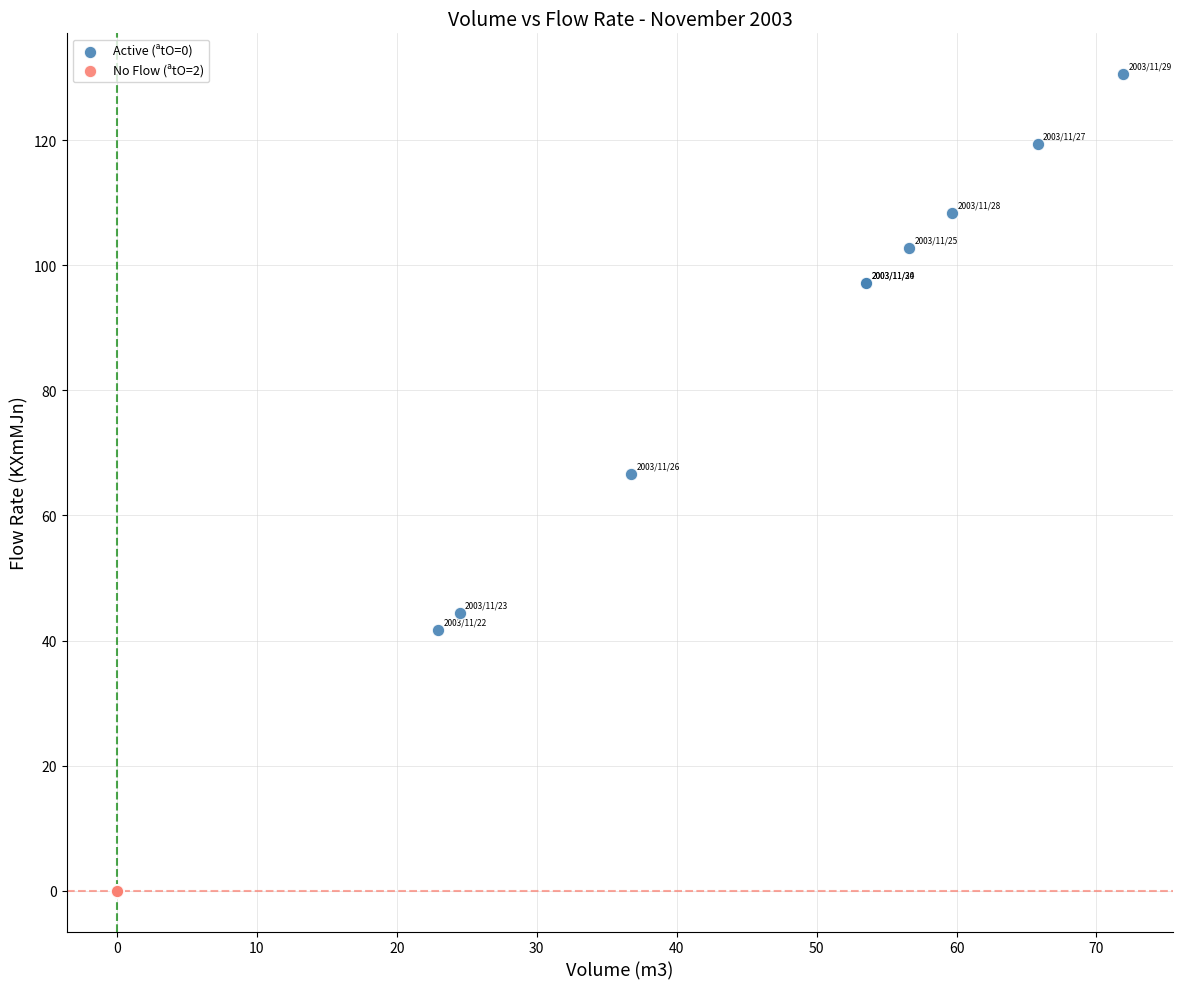

What are all the series names shown in the legend?

Active (ªtO=0), No Flow (ªtO=2)